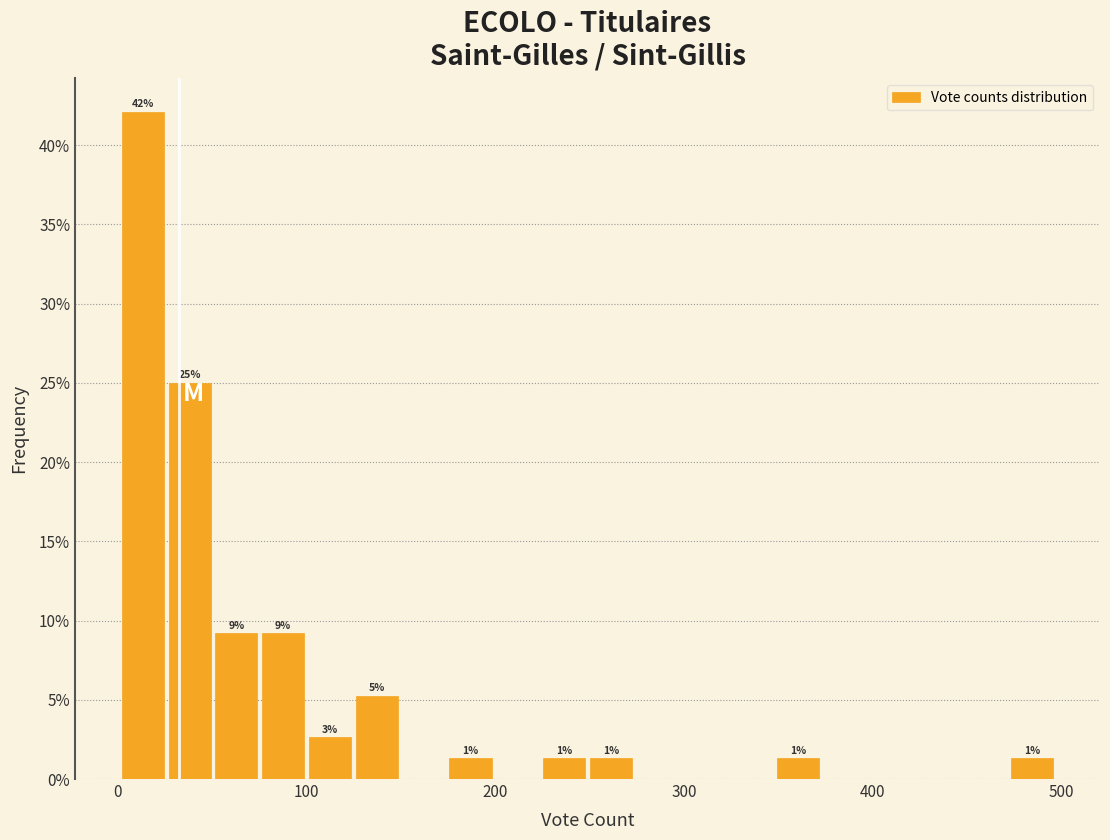

Around what value on the x-axis is the tallest bar? Give the approximate position of its centre, as read against the axis.

10